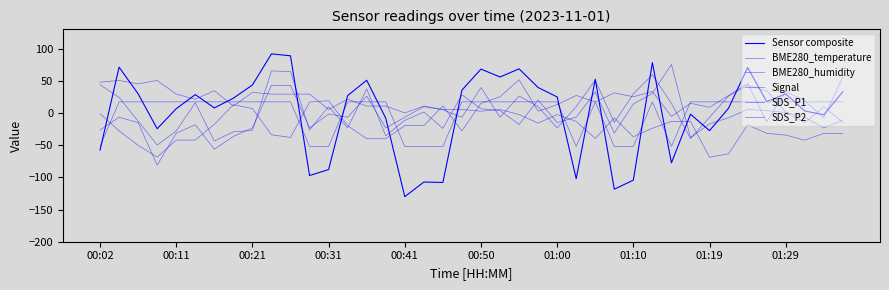

How many lines are shown in the chart?

6